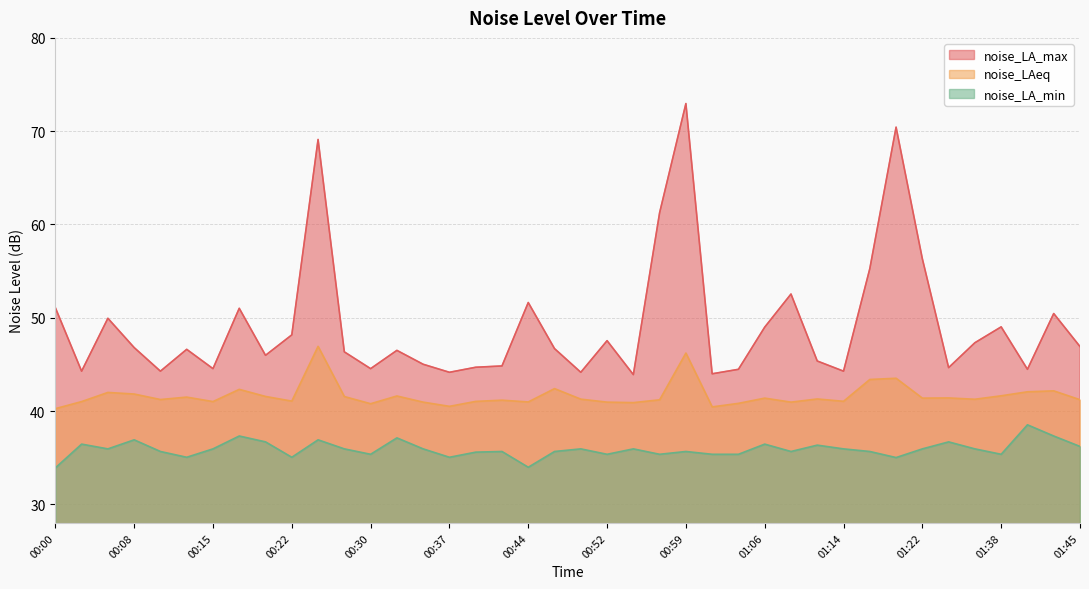

Reading left to right, extract all data points from this chart.

noise_LA_max: 51.1	44.3	49.9	46.8	44.3	46.6	44.5	51.0	46.0	48.2	69.1	46.3	44.5	46.5	45.0	44.1	44.7	44.8	51.6	46.7	44.1	47.5	43.9	61.3	73.0	44.0	44.5	49.0	52.5	45.4	44.3	55.3	70.4	56.3	44.6	47.3	49.0	44.5	50.5	46.9
noise_LAeq: 40.2	41.0	42.0	41.8	41.2	41.5	41.0	42.3	41.6	41.1	46.9	41.5	40.8	41.6	41.0	40.5	41.0	41.2	41.0	42.4	41.3	41.0	40.9	41.2	46.2	40.4	40.8	41.4	41.0	41.3	41.0	43.4	43.5	41.4	41.4	41.3	41.6	42.1	42.2	41.2
noise_LA_min: 33.9	36.5	35.9	36.9	35.7	35.0	35.9	37.3	36.7	35.0	36.9	35.9	35.4	37.1	35.9	35.0	35.6	35.7	34.0	35.7	35.9	35.4	35.9	35.4	35.7	35.4	35.4	36.5	35.7	36.3	35.9	35.7	35.0	35.9	36.7	35.9	35.4	38.5	37.3	36.2